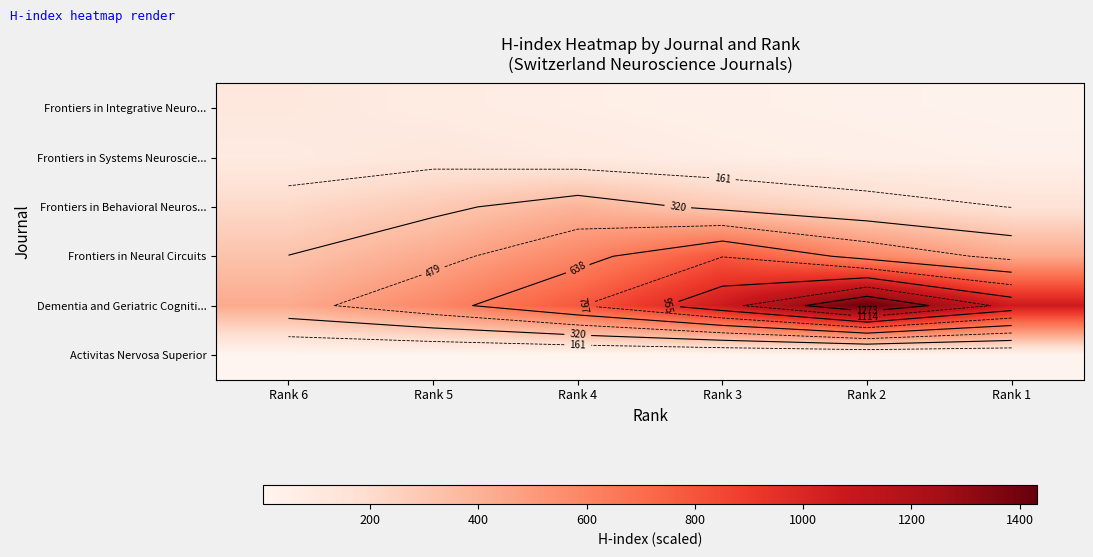

At which category is the sum across all series the highest?

Rank 2